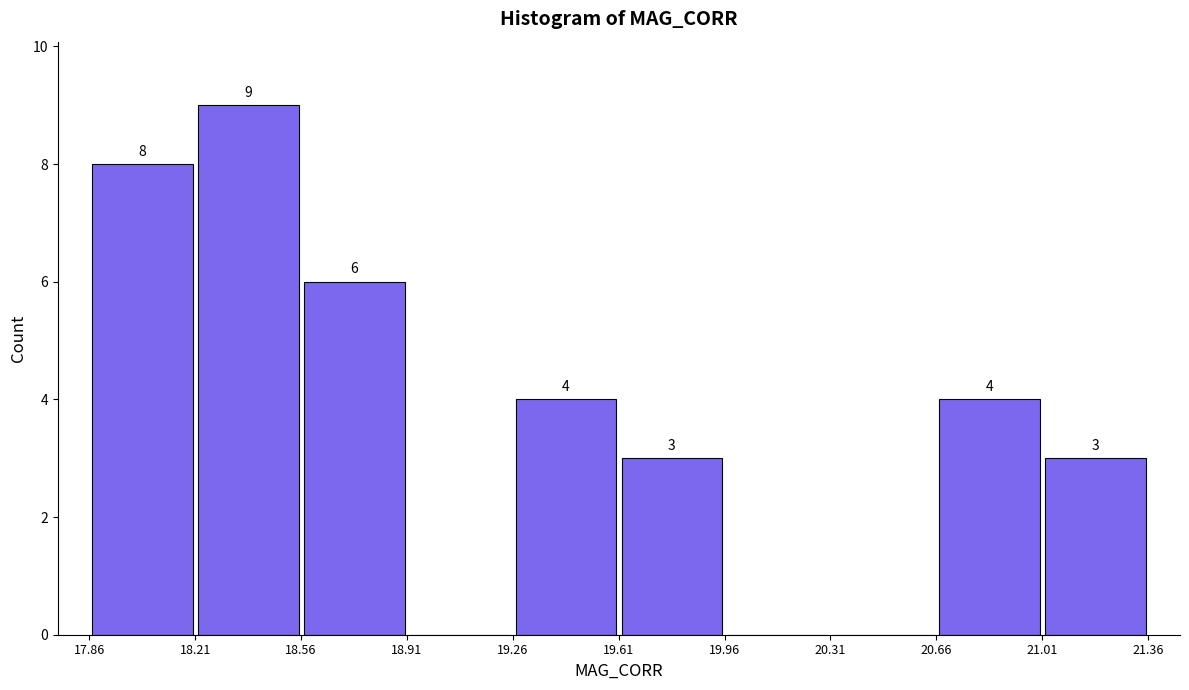

Over which range of the x-axis is the bar tallest?

18.20 to 18.55